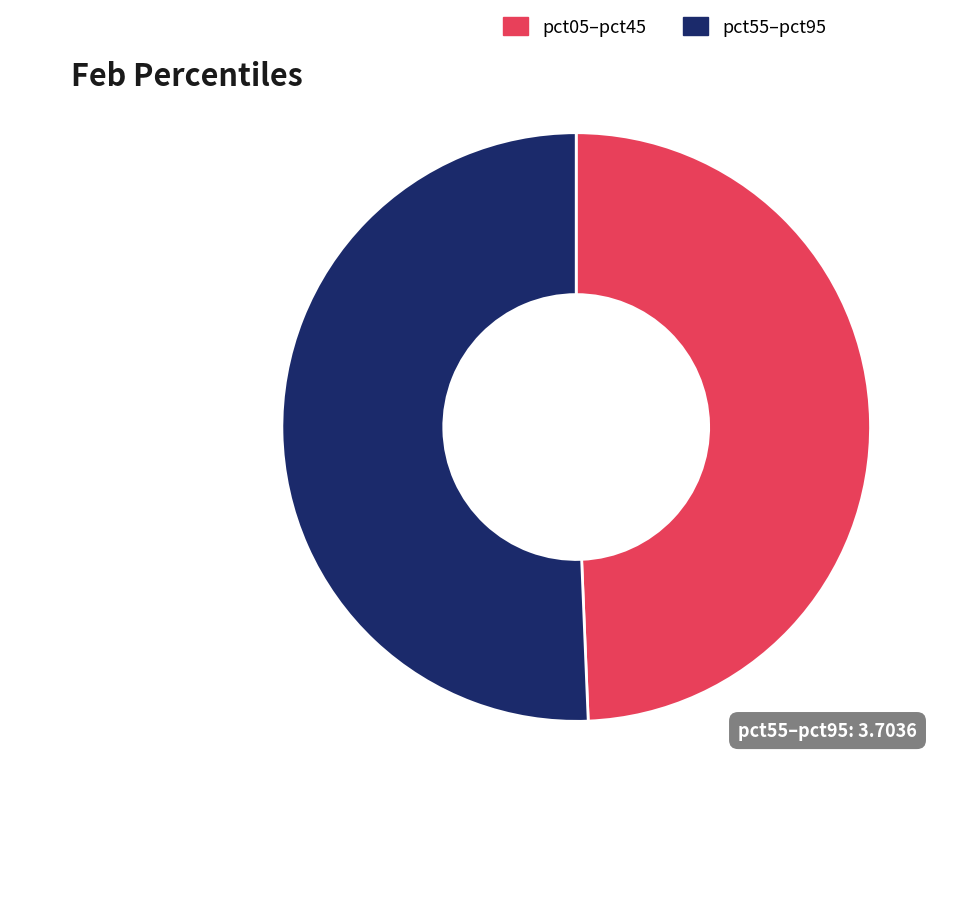

How many slices are in this pie chart?

2